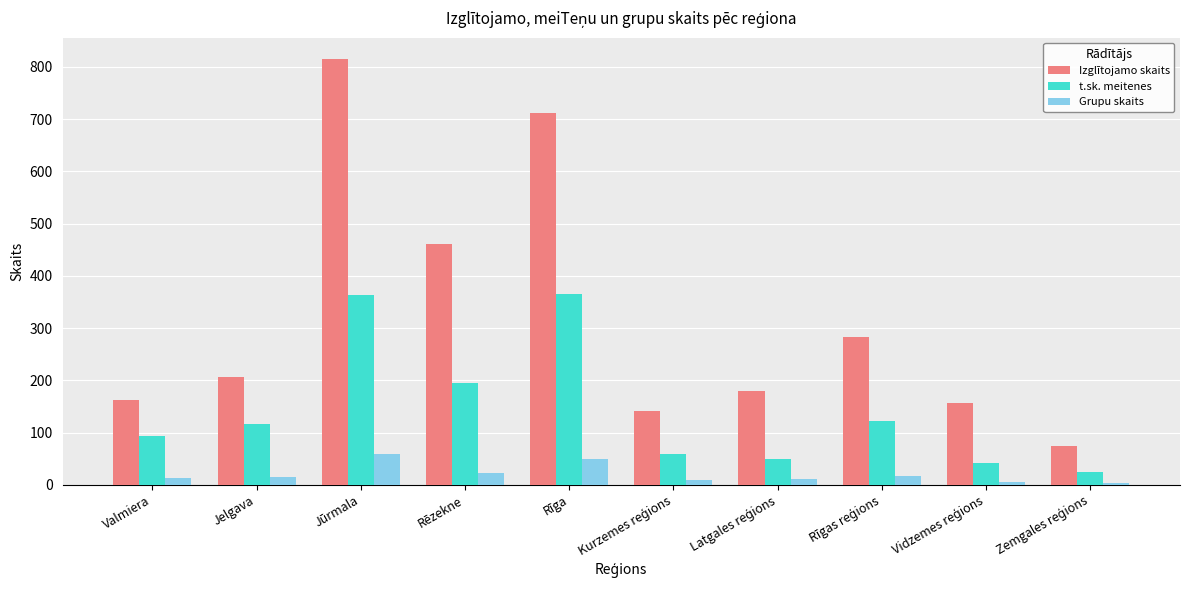

What is the minimum value for t.sk. meitenes?

24